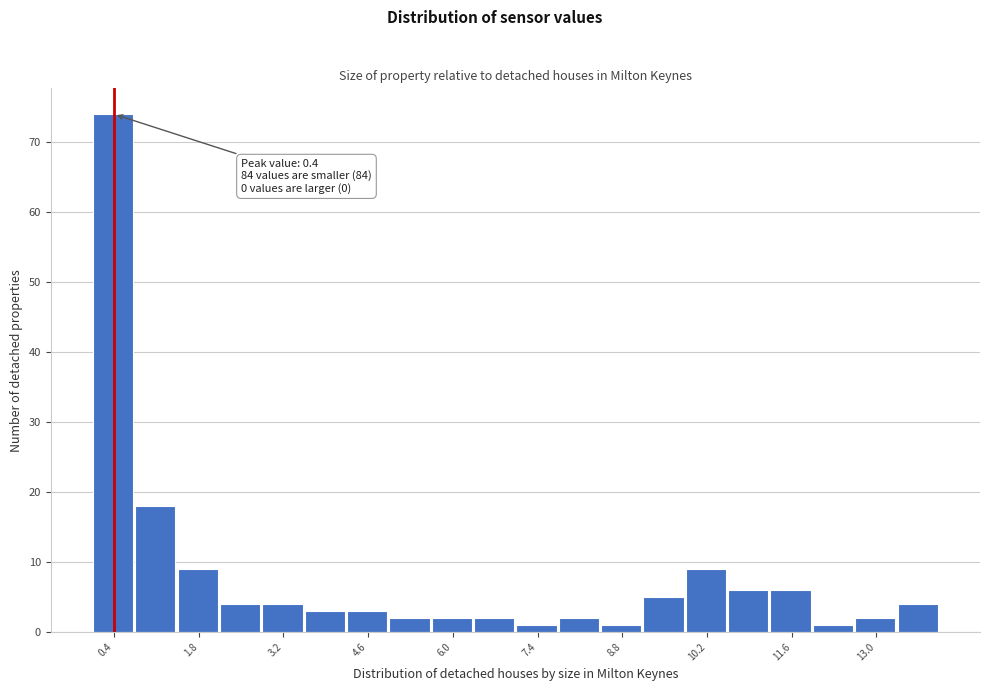

Read against the x-axis, roughly where is the centre of the tallest bar?

0.4